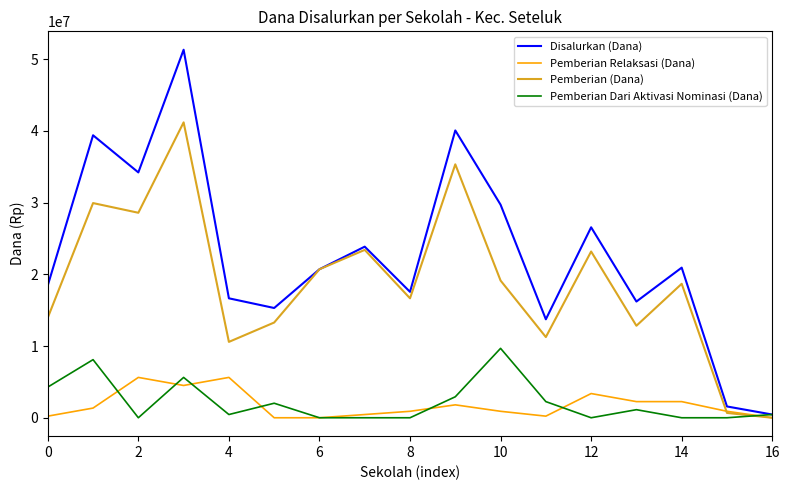

Which series has the largest total across all categories?

Disalurkan (Dana)